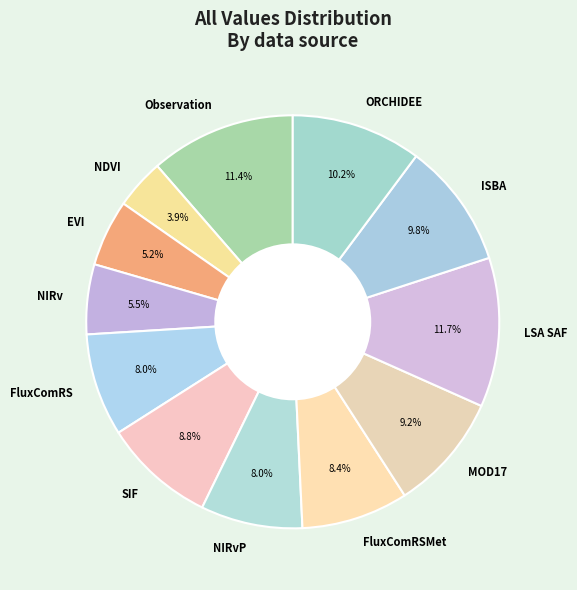

What percentage is NOT represented by ORCHIDEE?

89.8%